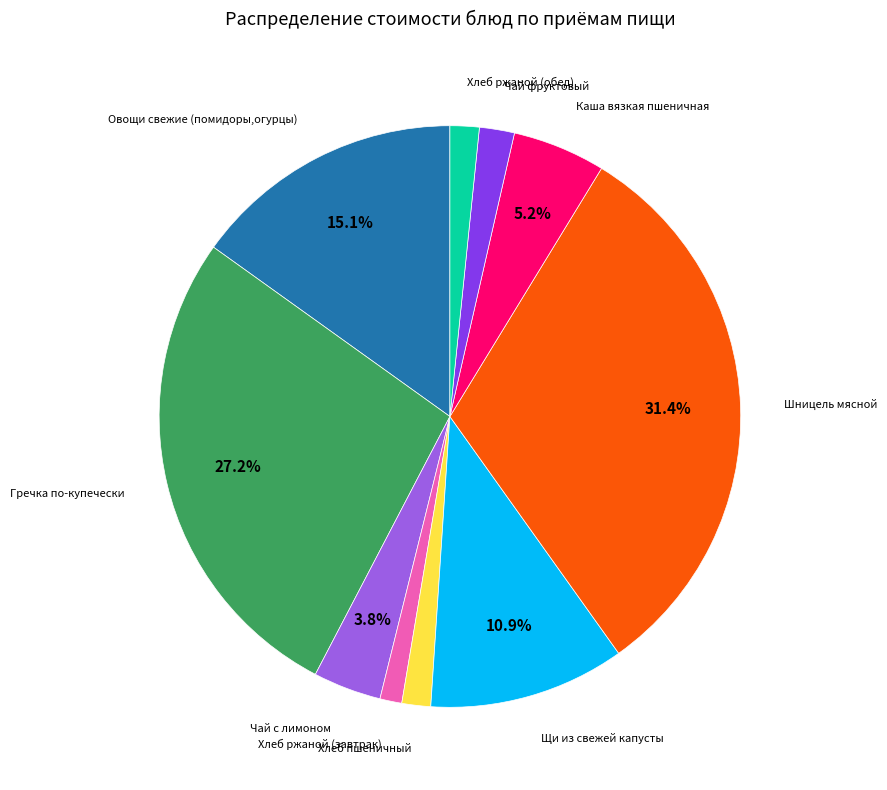

How many slices are in this pie chart?

10